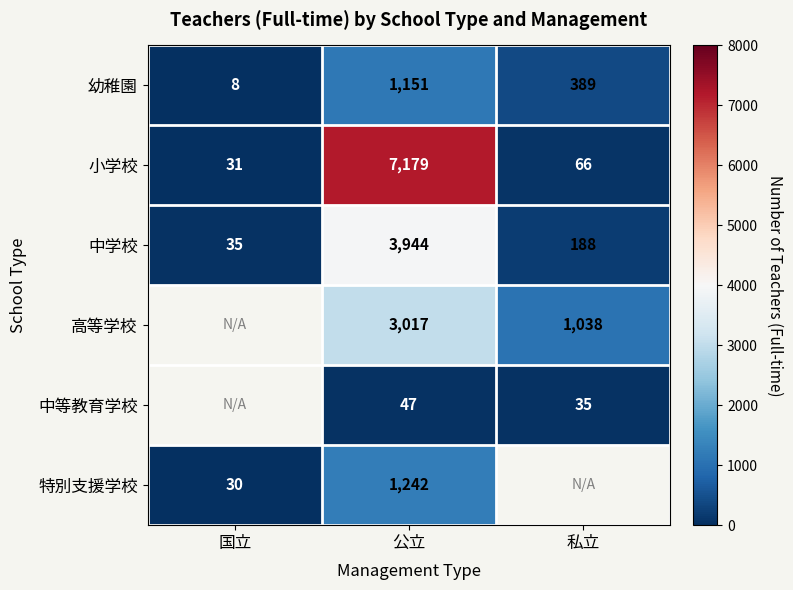

What is the sum of the 小学校 values at 私立 and 国立?

97